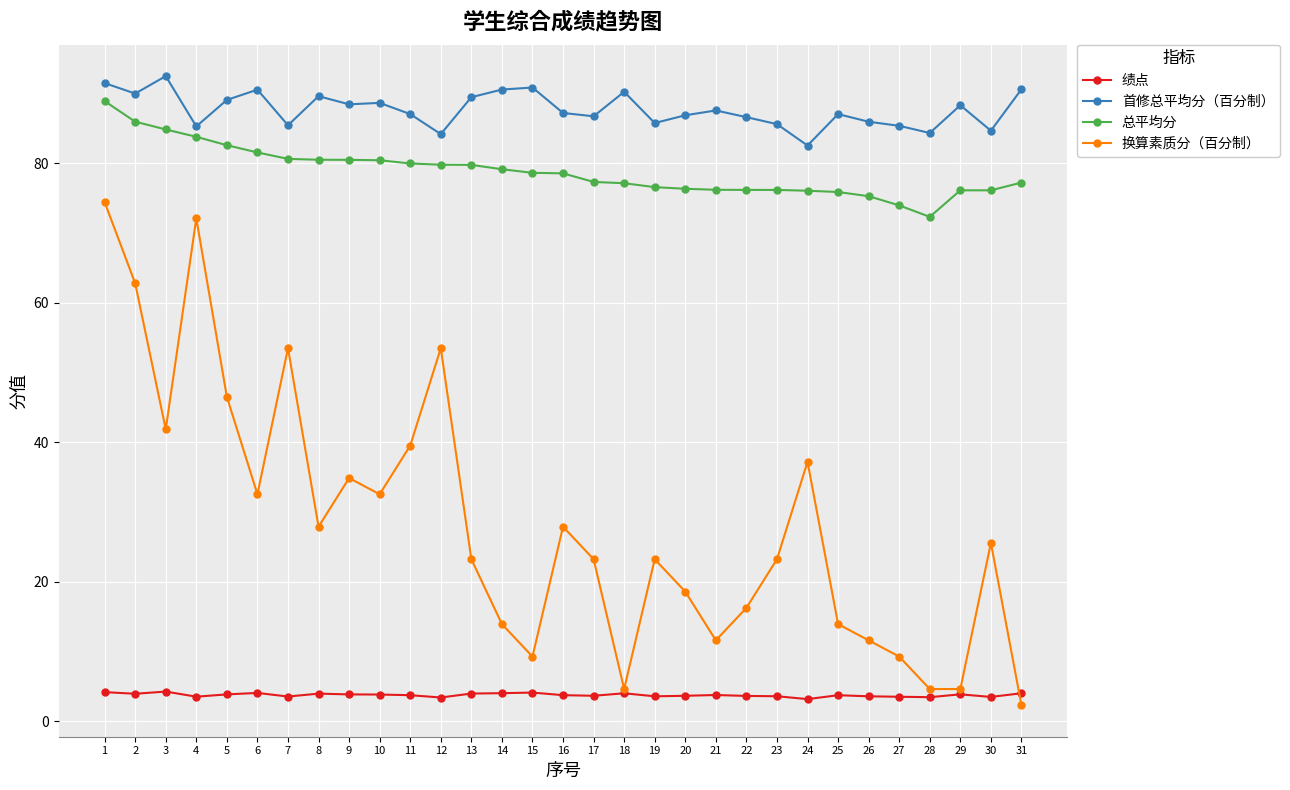

True or false: 换算素质分（百分制） and 总平均分 intersect in this chart.

False